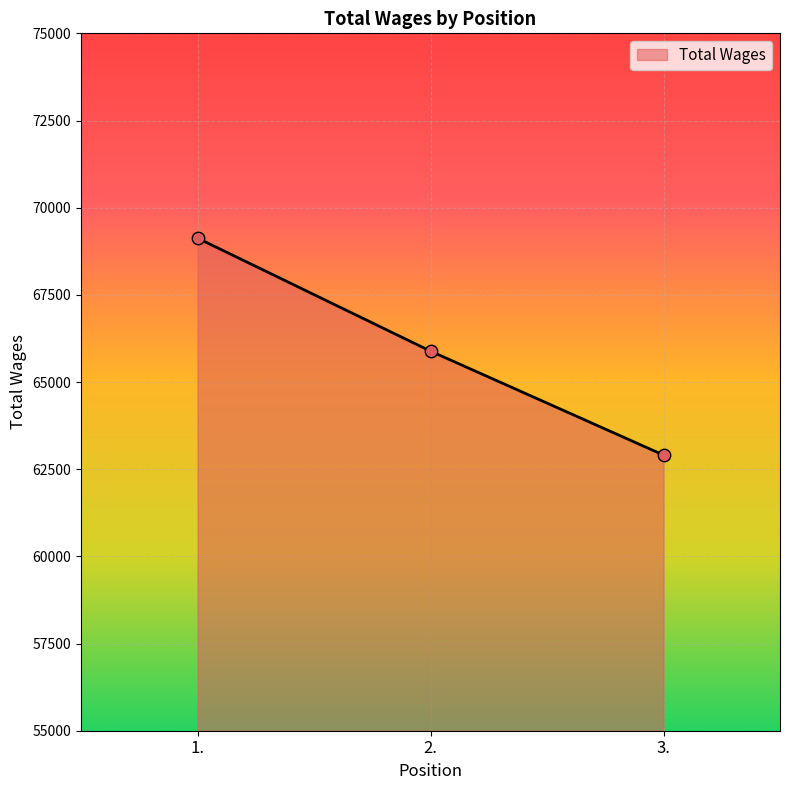

What is the change in value from 1. to 3.?

-6221